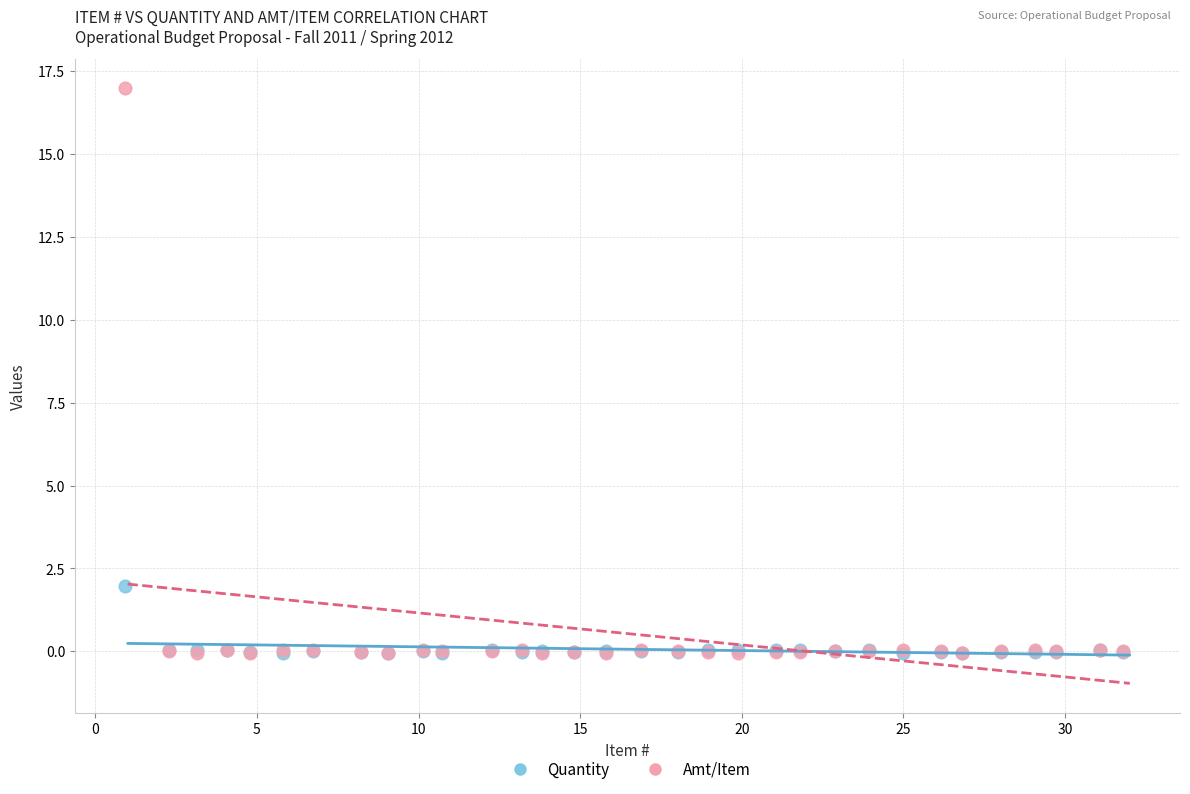

Which series contains the highest Y value?

Amt/Item